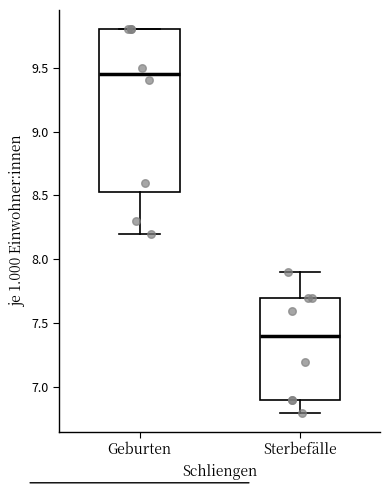

Which box's median line is the lowest?

Sterbefälle